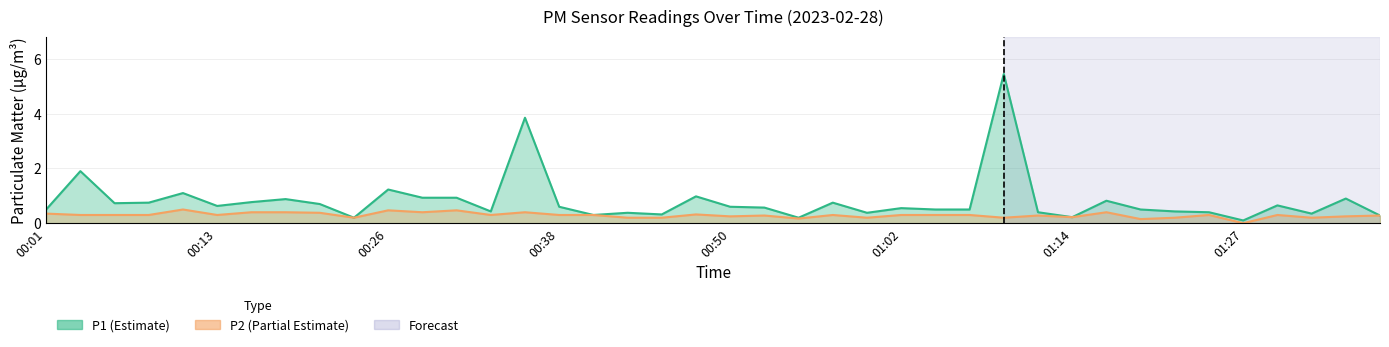

Rank the series by their average value, from highest to lowest.

P1, P2